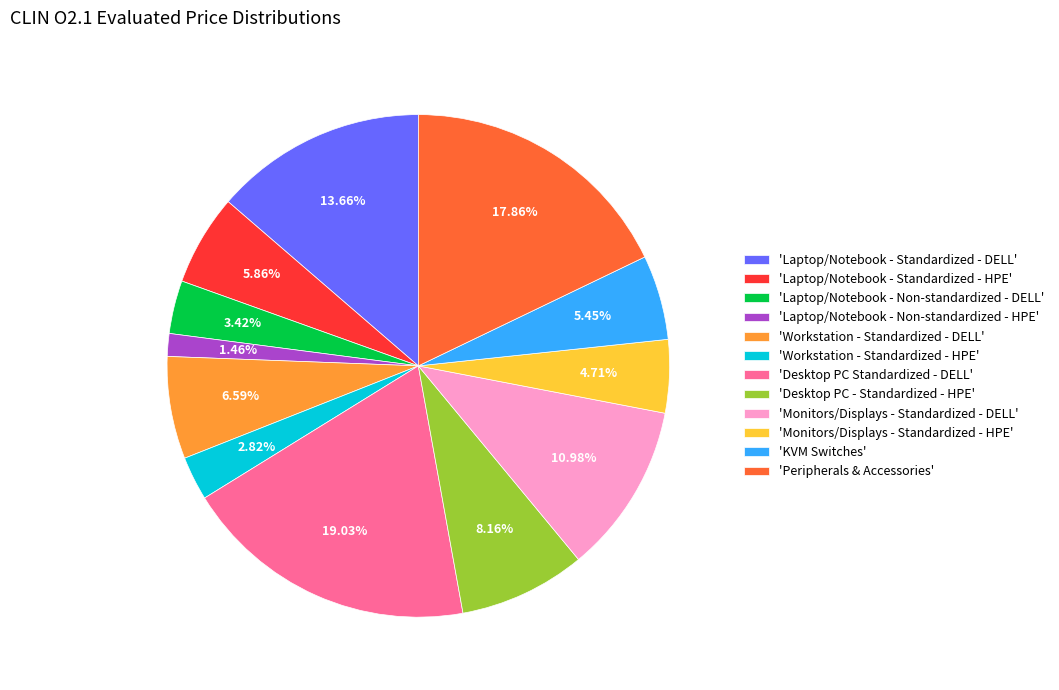

How many segments does this pie chart have?

12